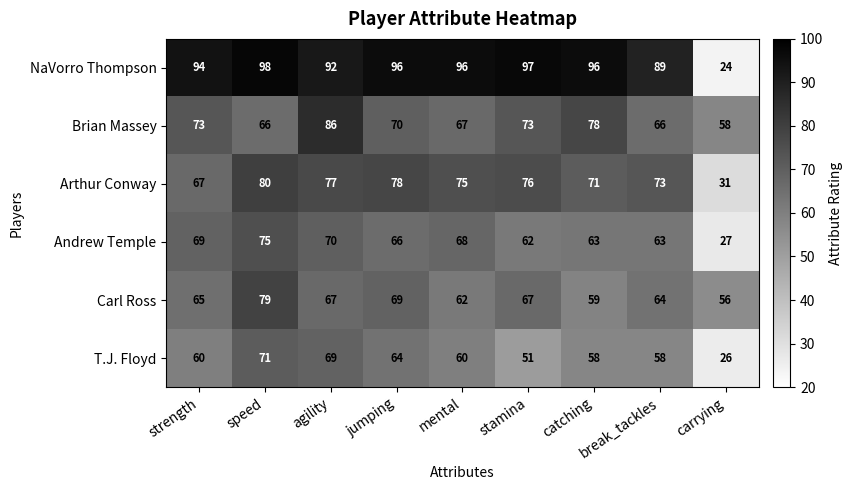

Which series has the largest total across all categories?

NaVorro Thompson